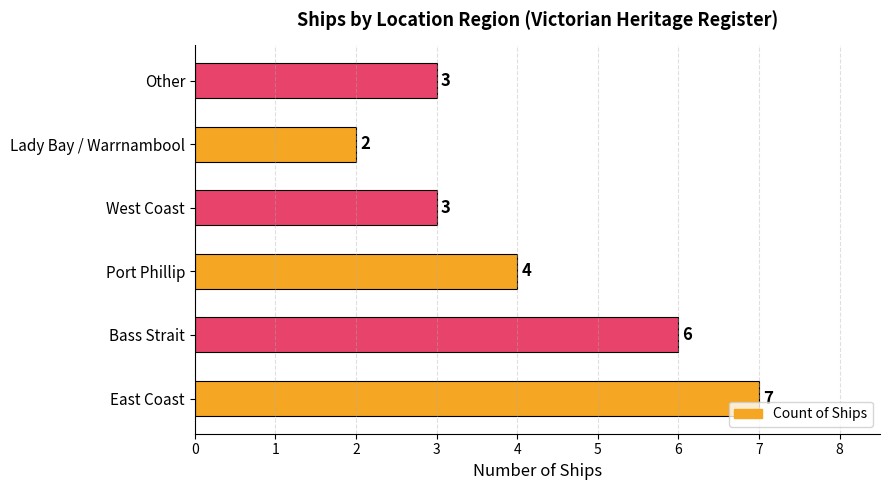

What is the ratio of the value at East Coast to the value at Other?

2.3